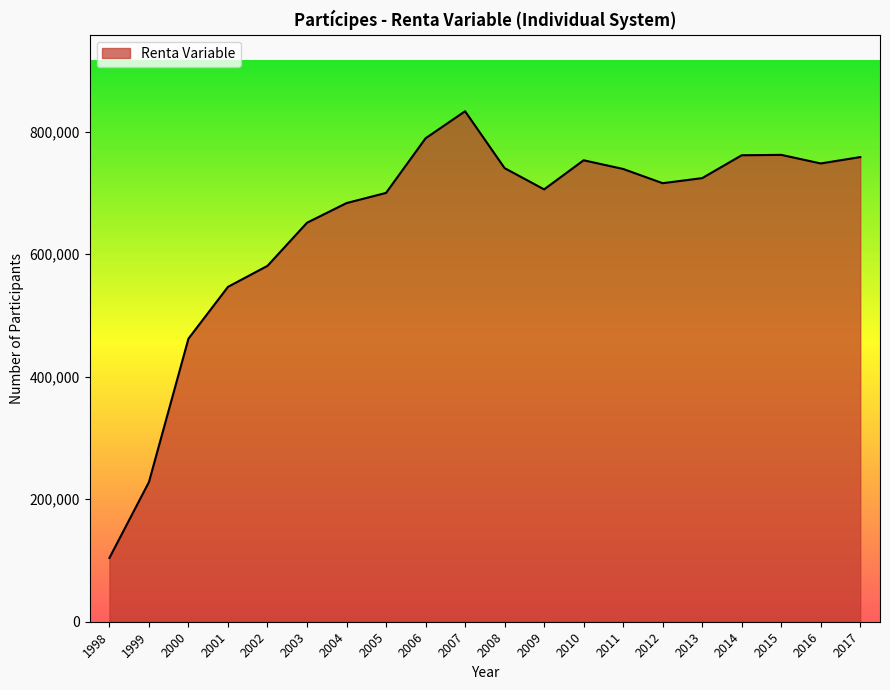

How many lines are shown in the chart?

1